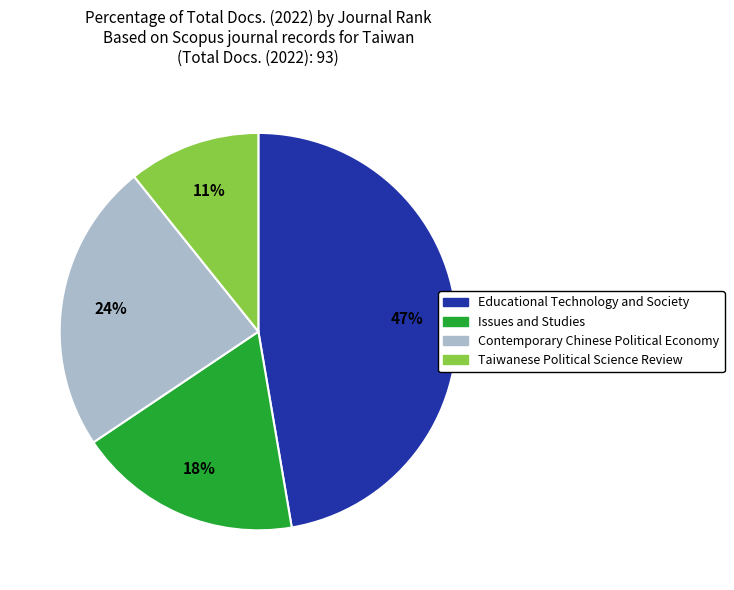

The Taiwanese Political Science Review slice represents 11% of the pie. True or false?

True